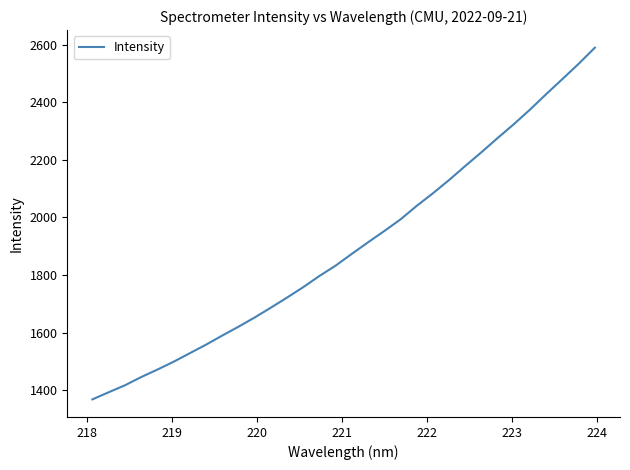

What is the smallest value displayed?

1369.1